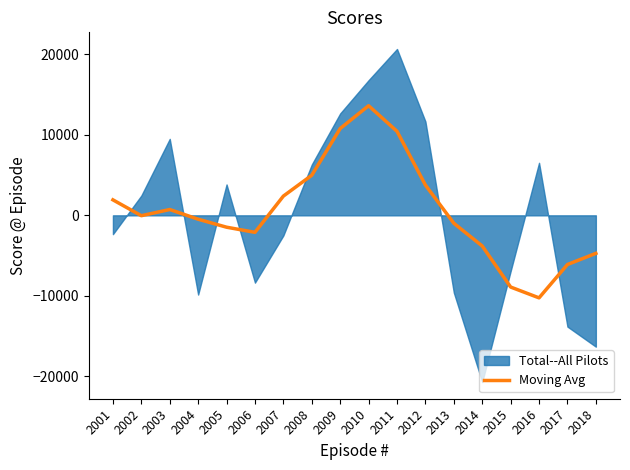

What is the lowest value of the Moving Avg series?

-10250.5